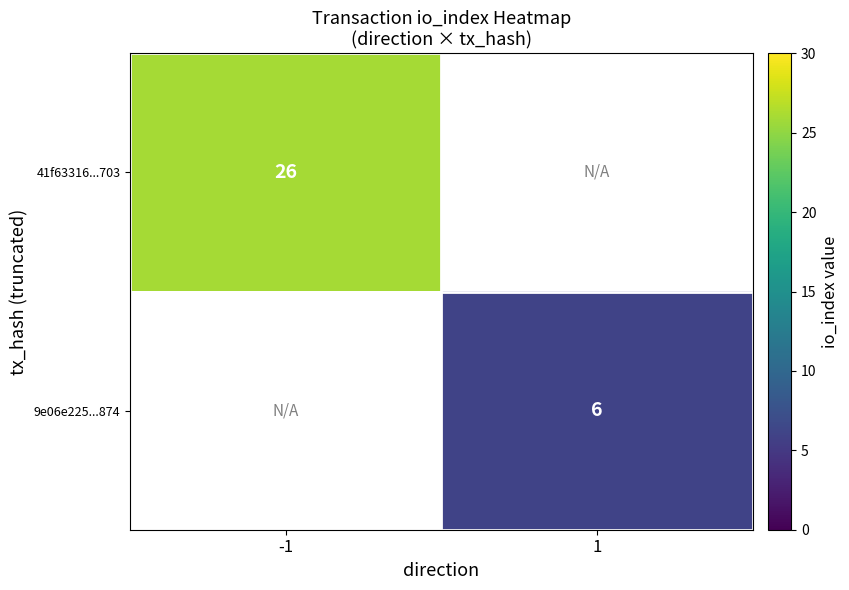

The 9e06e225...874 series shows 8 at 1. True or false?

False